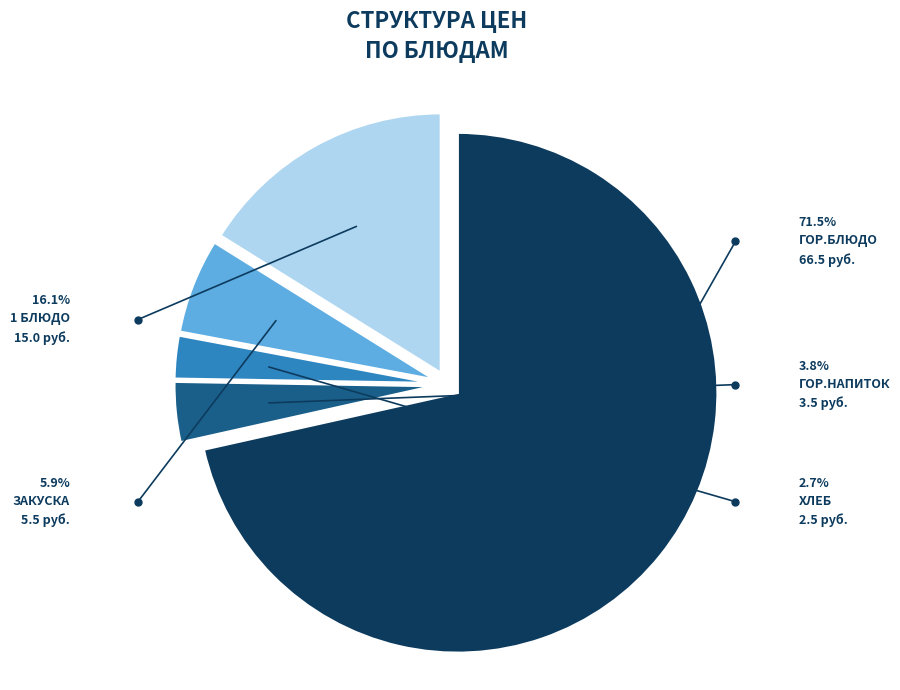

How many segments does this pie chart have?

5